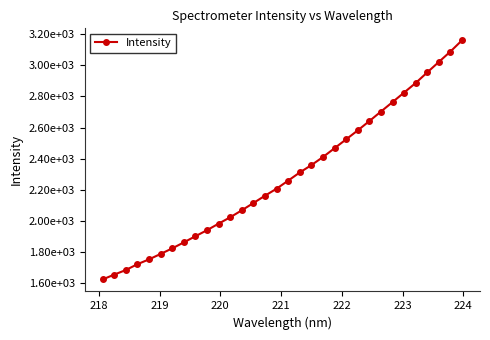

Does the chart have visible grid lines?

No